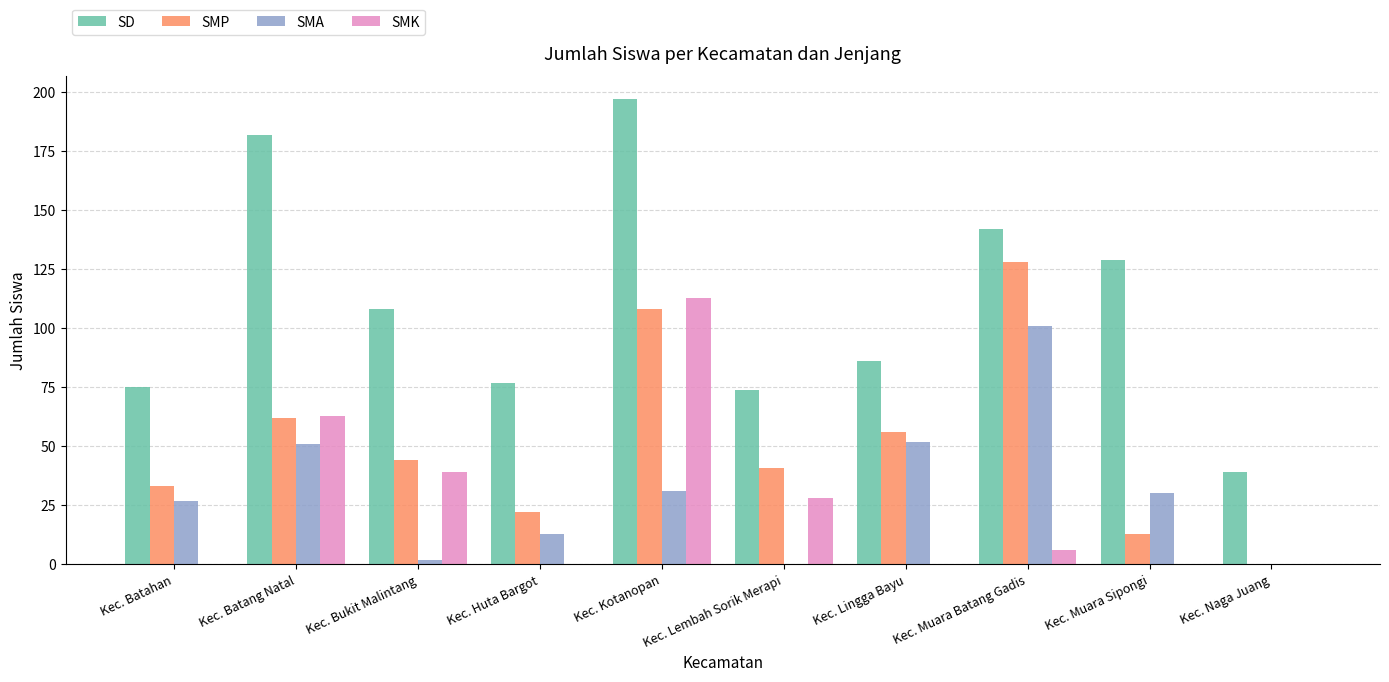

Which series changed the most between Kec. Bukit Malintang and Kec. Muara Batang Gadis?

SMA